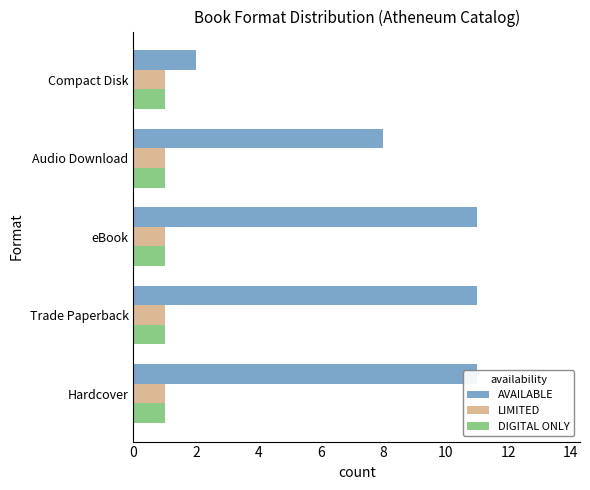

What are all the series names shown in the legend?

AVAILABLE, LIMITED, DIGITAL ONLY